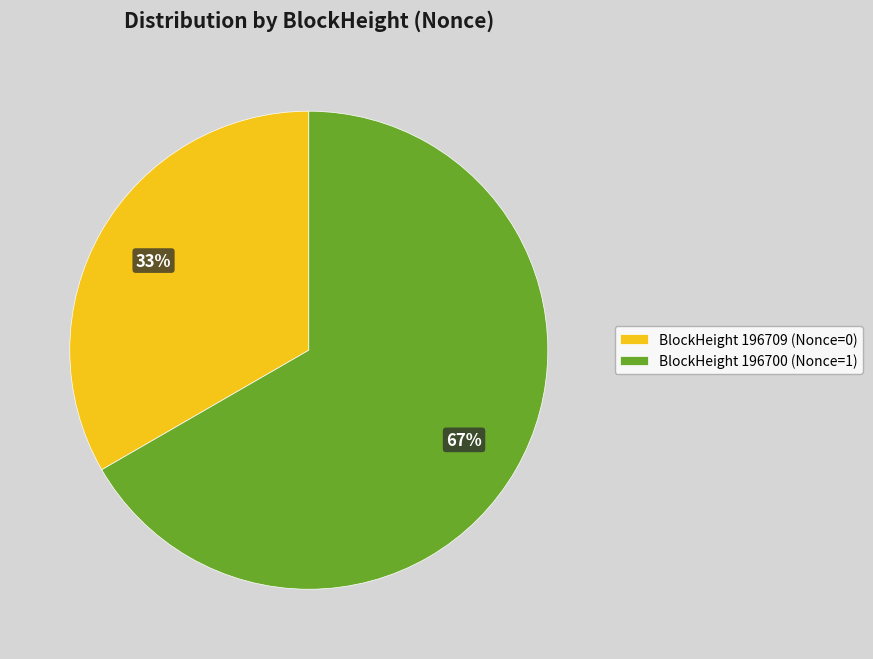

Approximately how many times larger is the value at BlockHeight 196709 (Nonce=0) compared to BlockHeight 196700 (Nonce=1)?

0.5